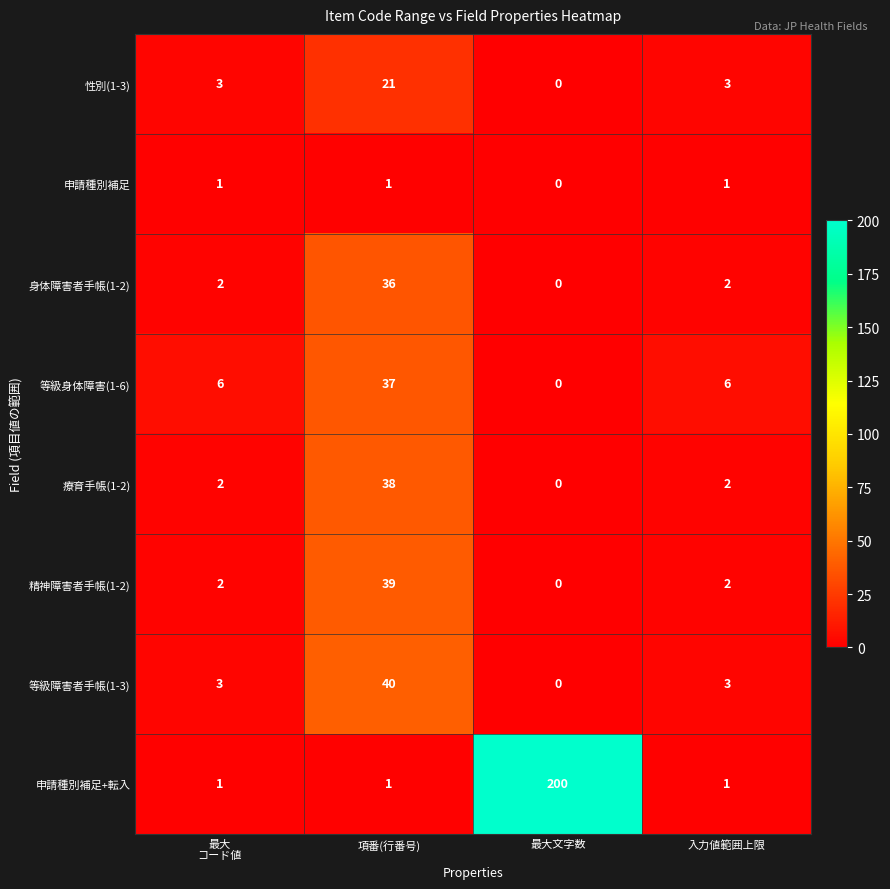

What is the approximate value of 精神障害者手帳(1-2) at 項番(行番号), to the nearest 10?

40